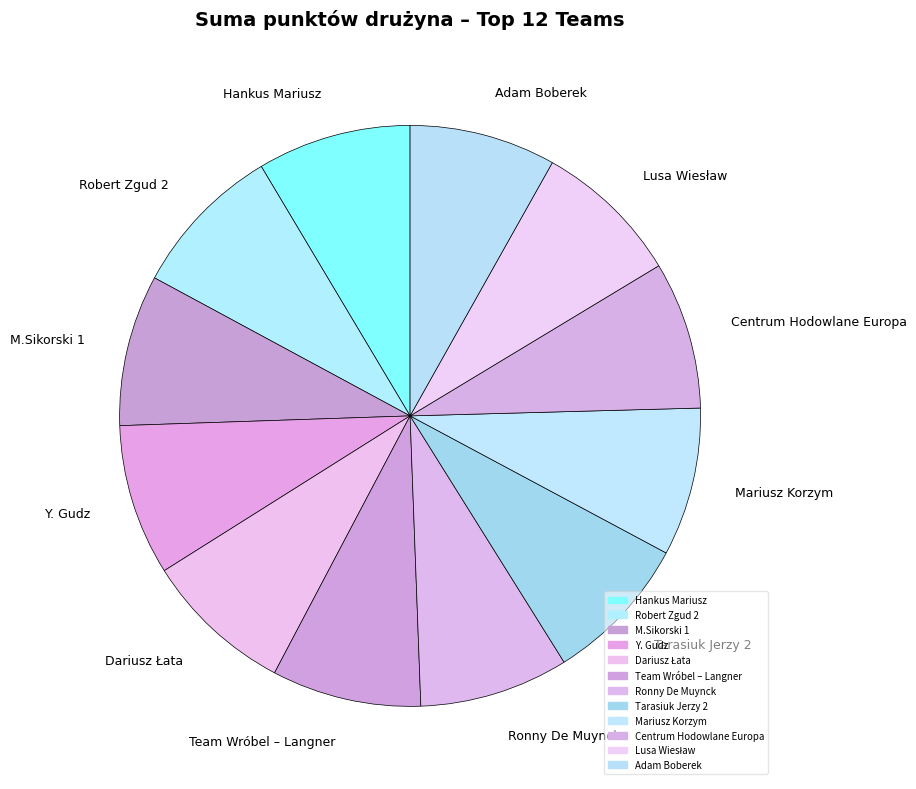

Combined, do Hankus Mariusz and Y. Gudz account for over 50%?

No